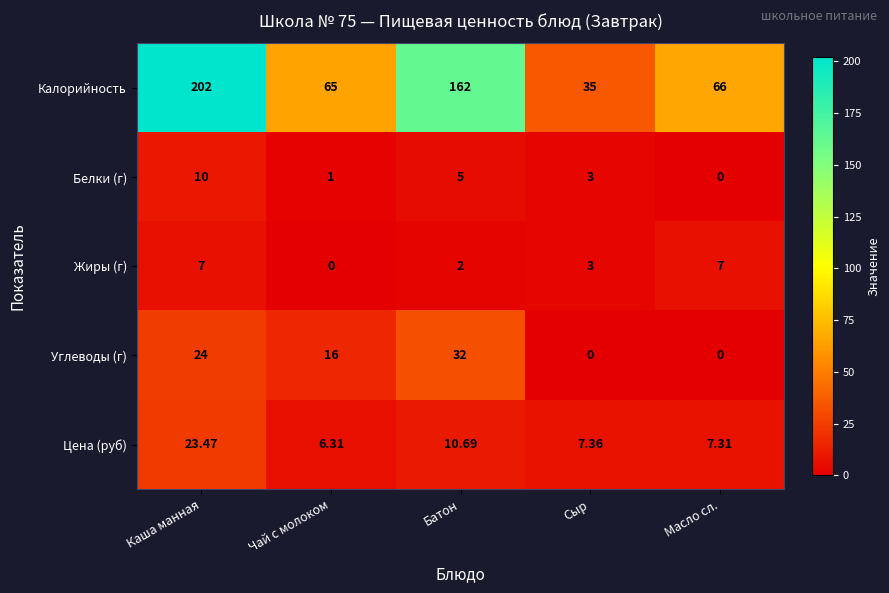

Rank the series at Батон from highest to lowest value.

Калорийность, Углеводы (г), Цена (руб), Белки (г), Жиры (г)